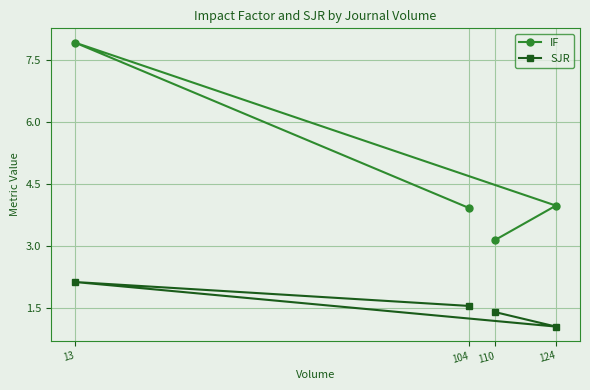

How many lines are shown in the chart?

2